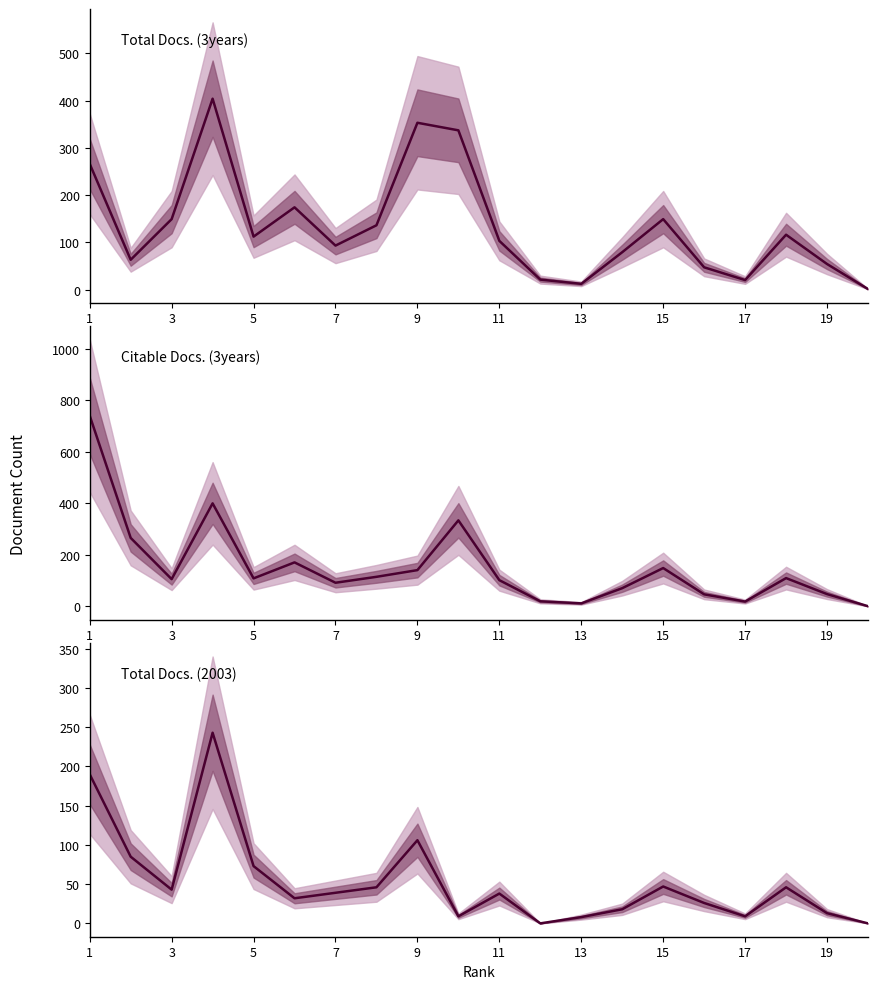

Does the chart display data point markers on the line(s)?

No